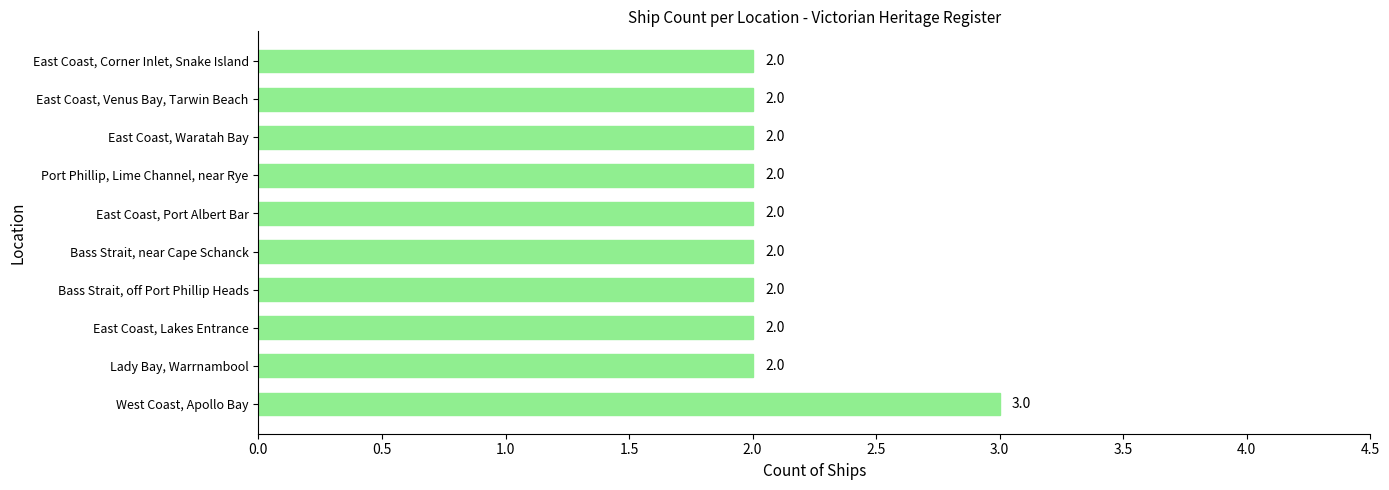

How many values are between 2 and 3?

10